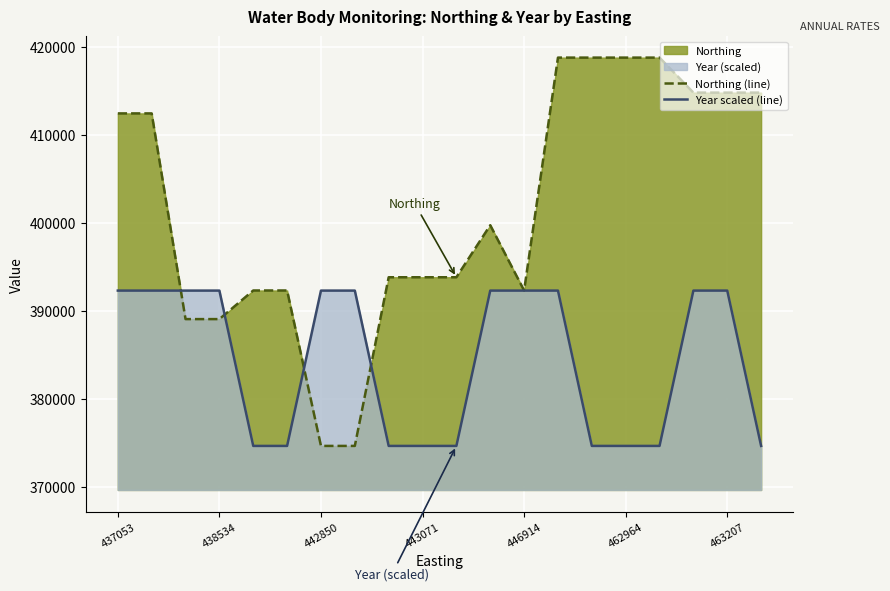

Which series has the largest range (max minus min)?

Northing (line)